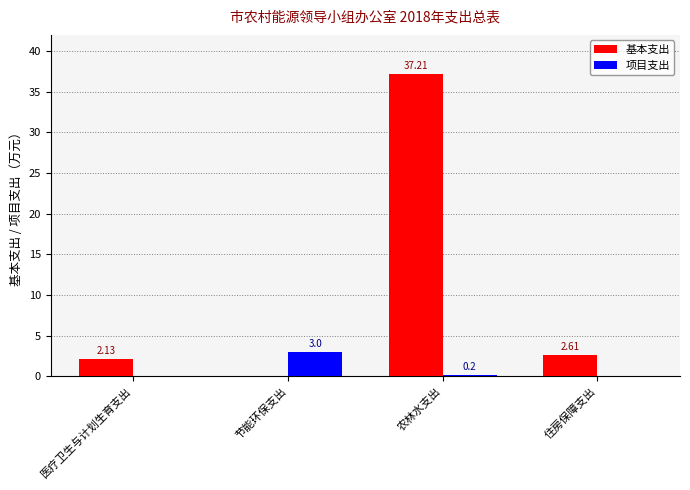

How many groups of bars are there?

4